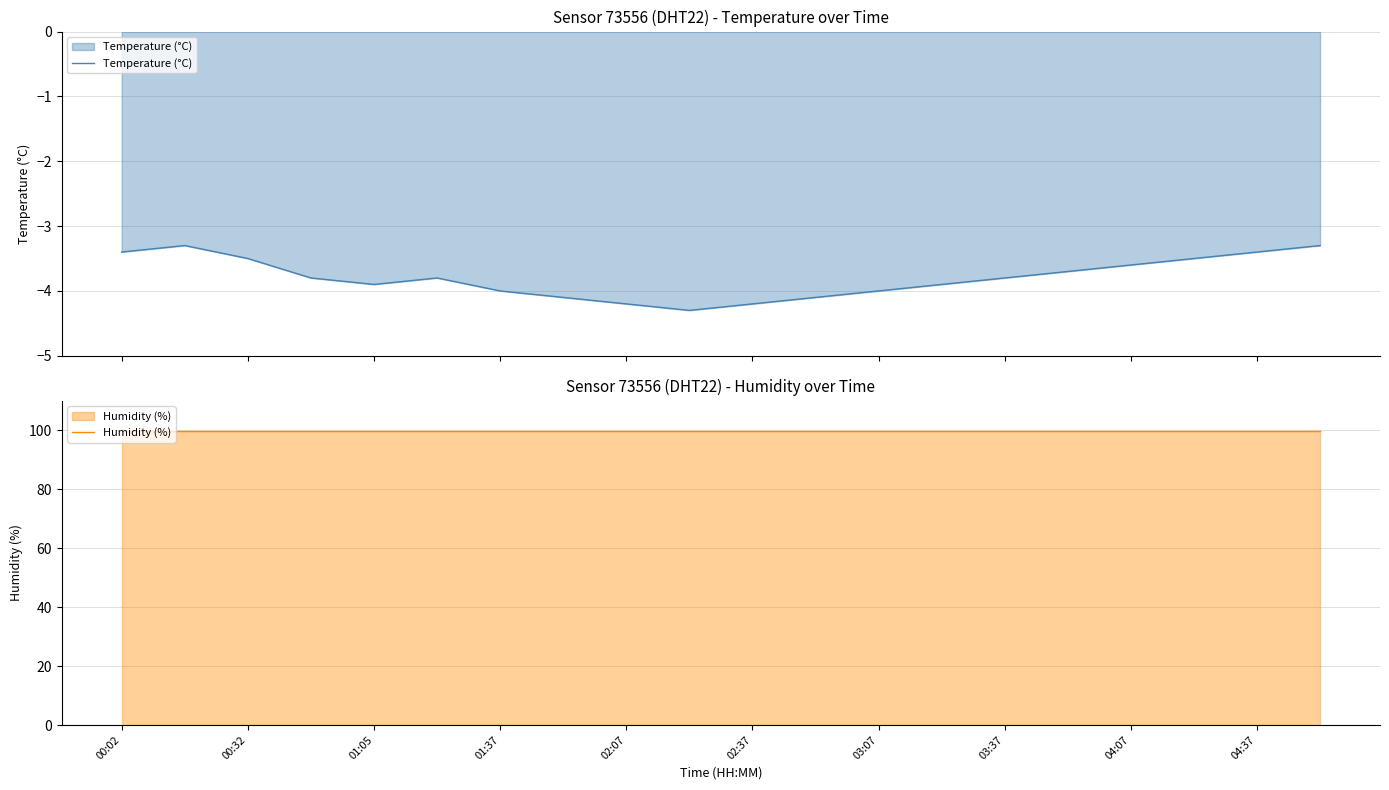

How many lines are shown in the chart?

2